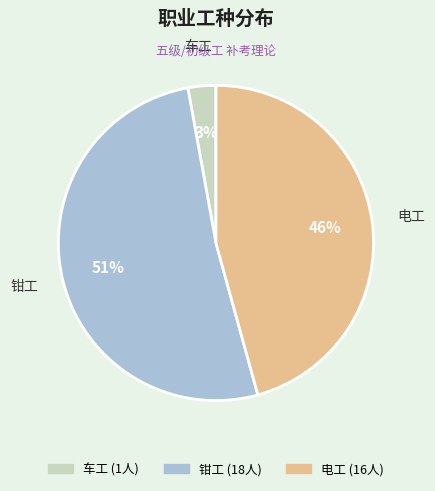

Is it true that 电工 is 32% of the pie?

False